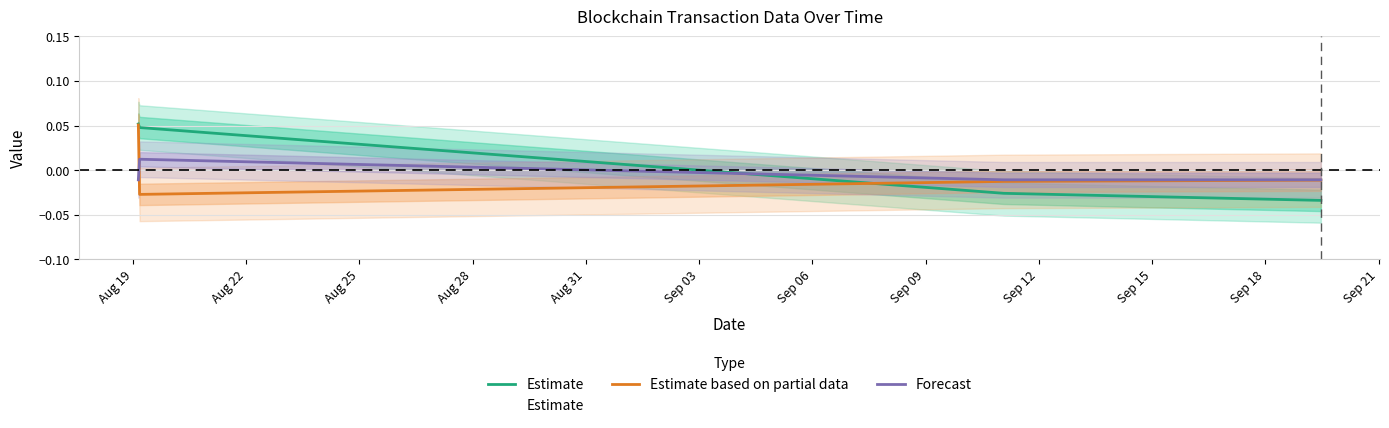

True or false: Estimate has more than 0 points higher than both neighbors.

False